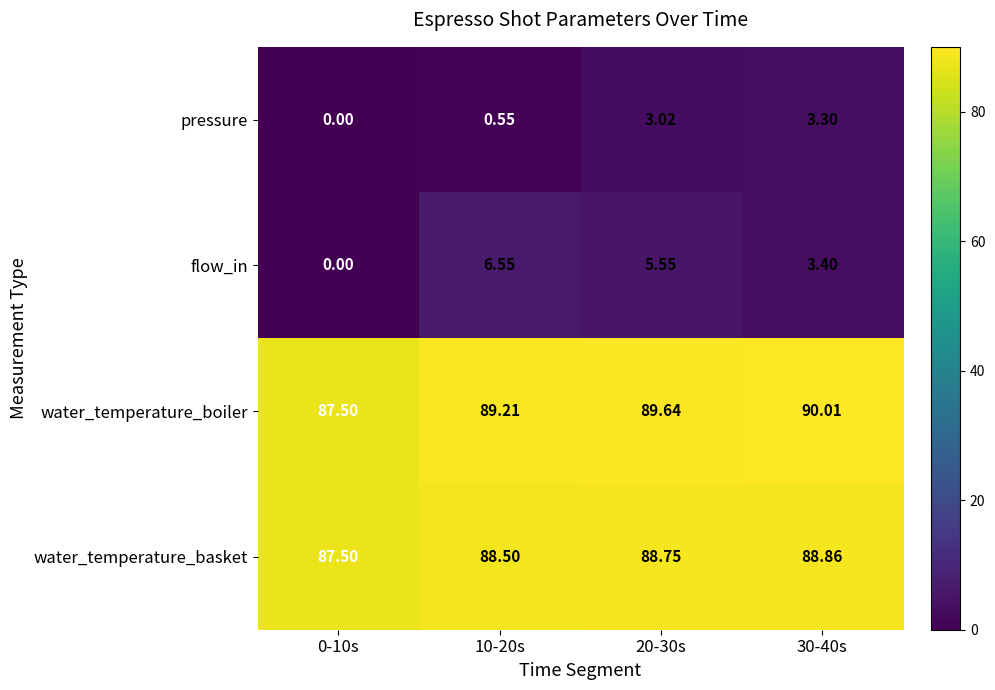

Which series has the widest spread of values?

flow_in